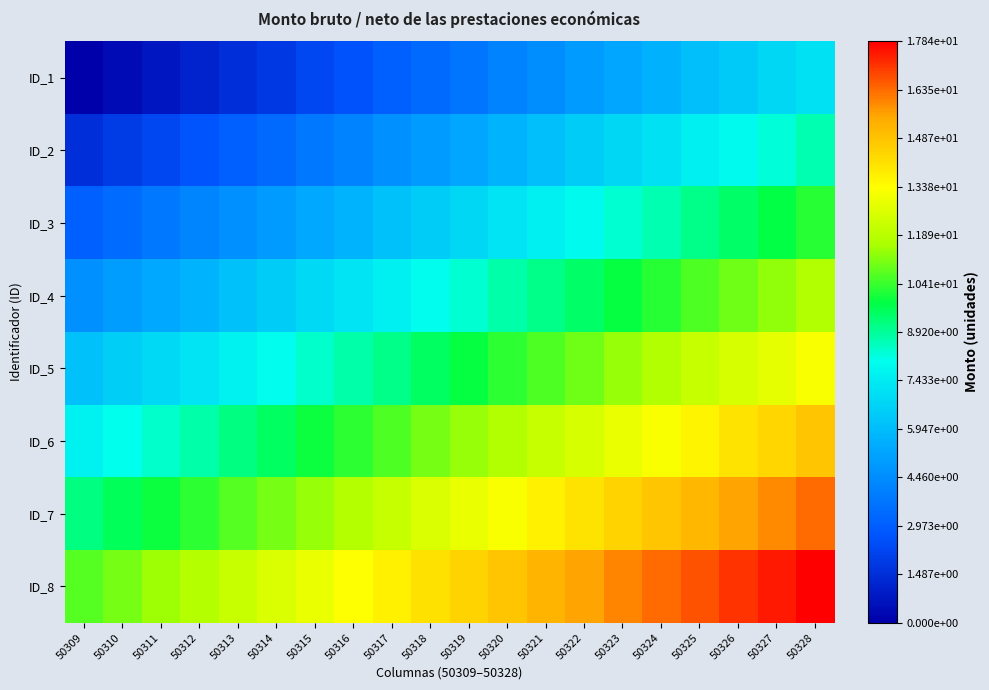

How many data points does each series have?

20